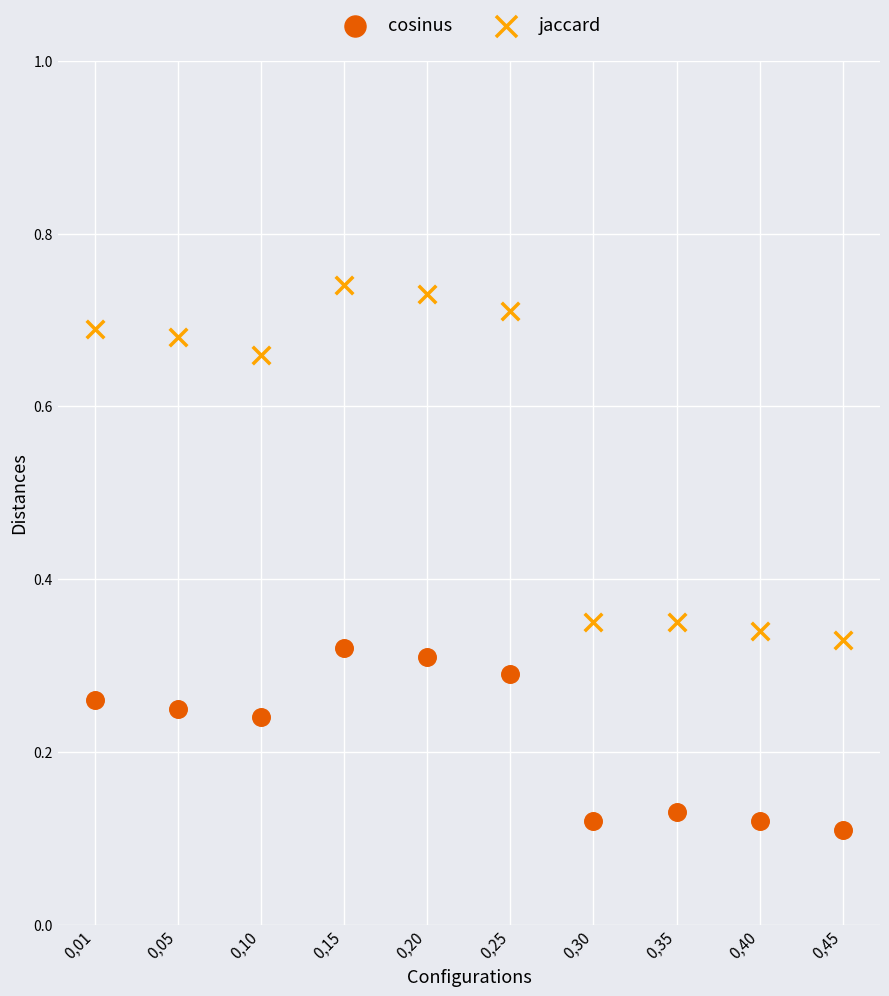

What are all the series names shown in the legend?

cosinus, jaccard